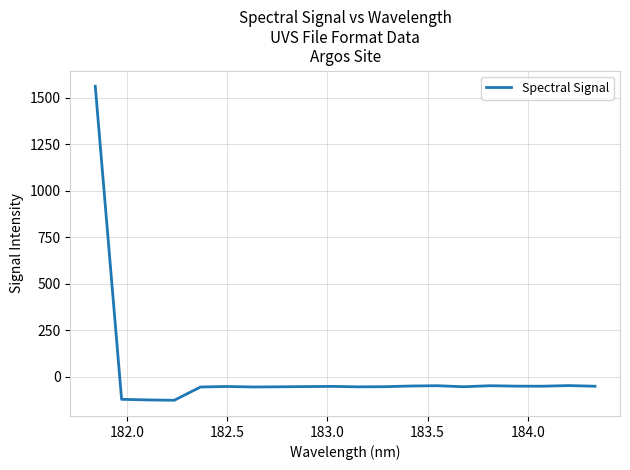

What is the greatest value displayed?

1563.2